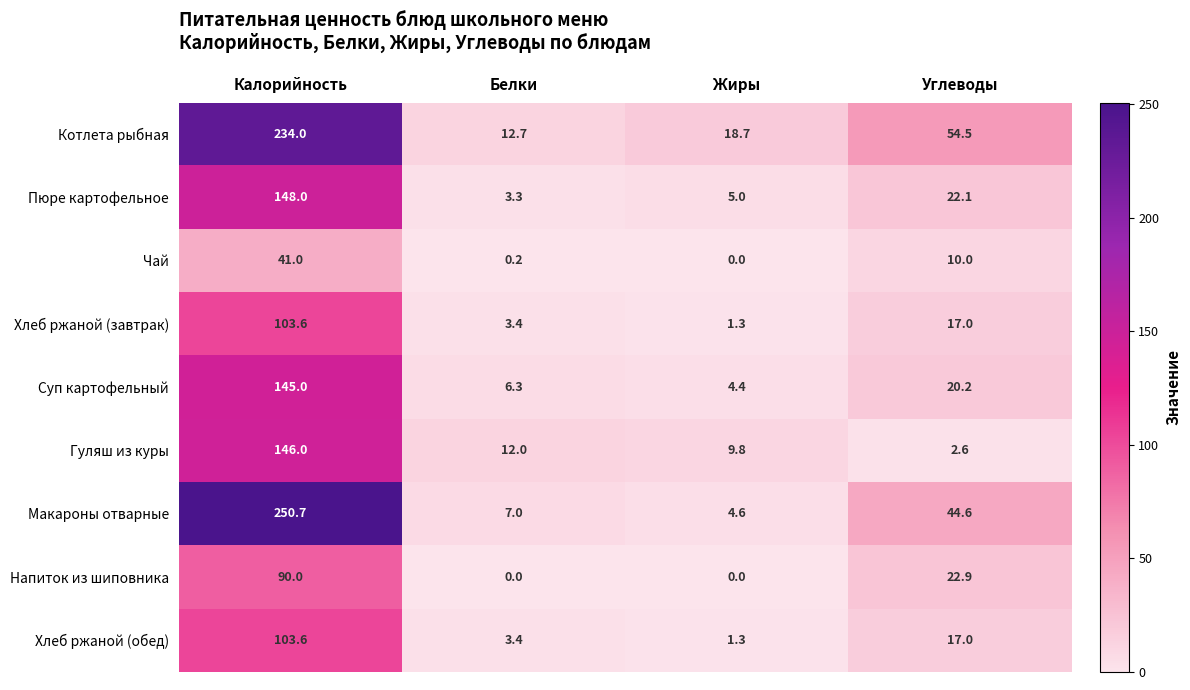

Which series has the largest total across all categories?

Котлета рыбная